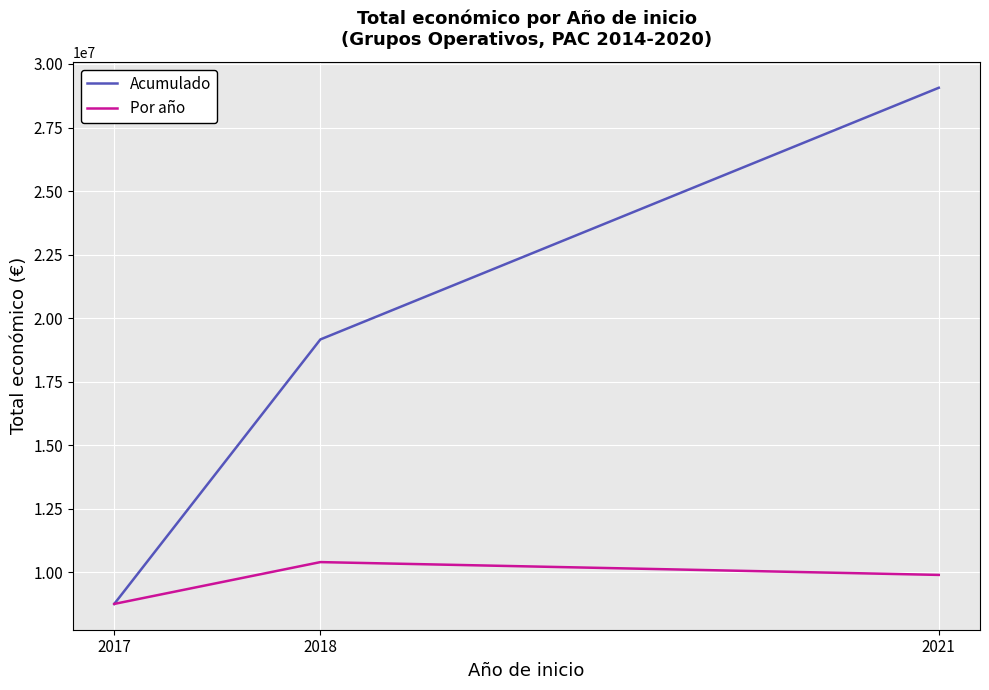

What are all the series names shown in the legend?

Acumulado, Por año